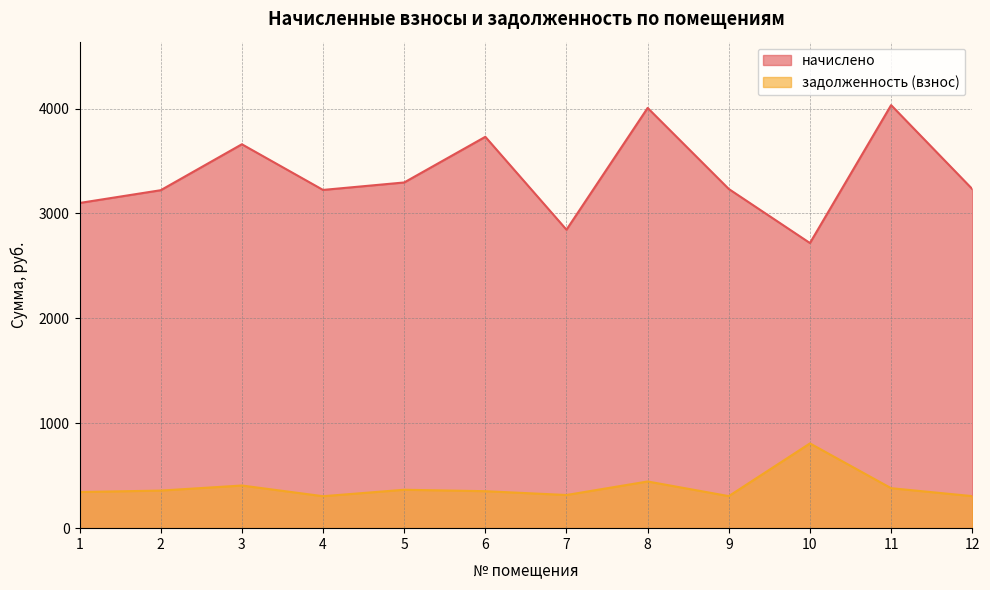

What is the average value of the начислено series?

3358.5